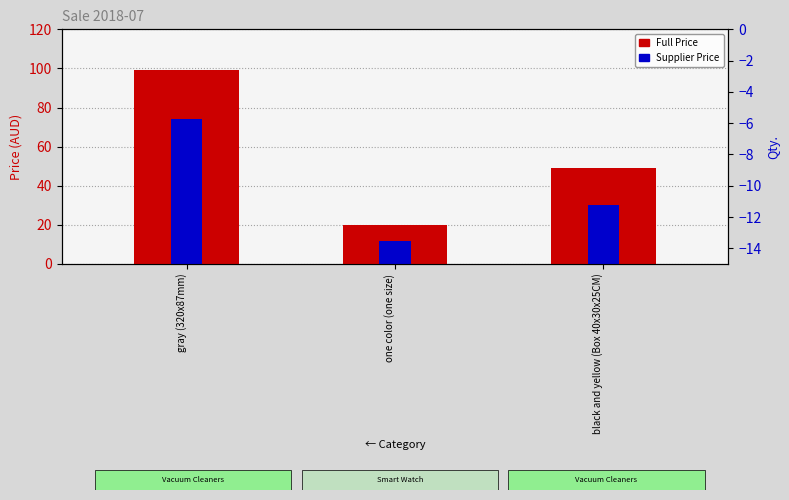

At which label does Full Price first exceed 49?

gray (320x87mm)